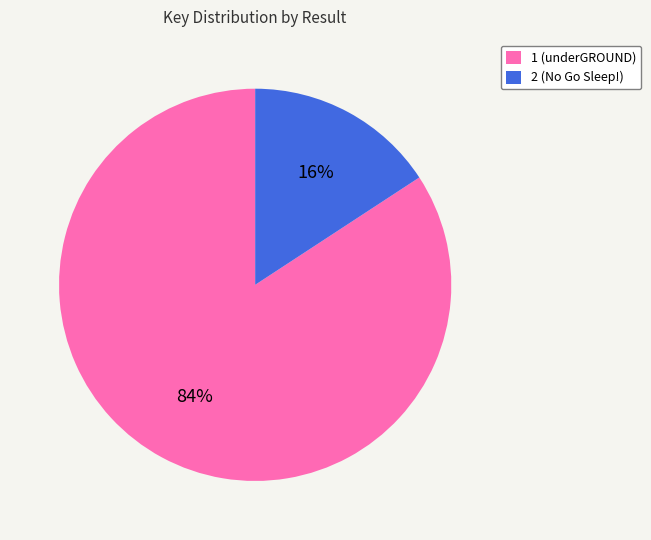

What is the majority slice?

1